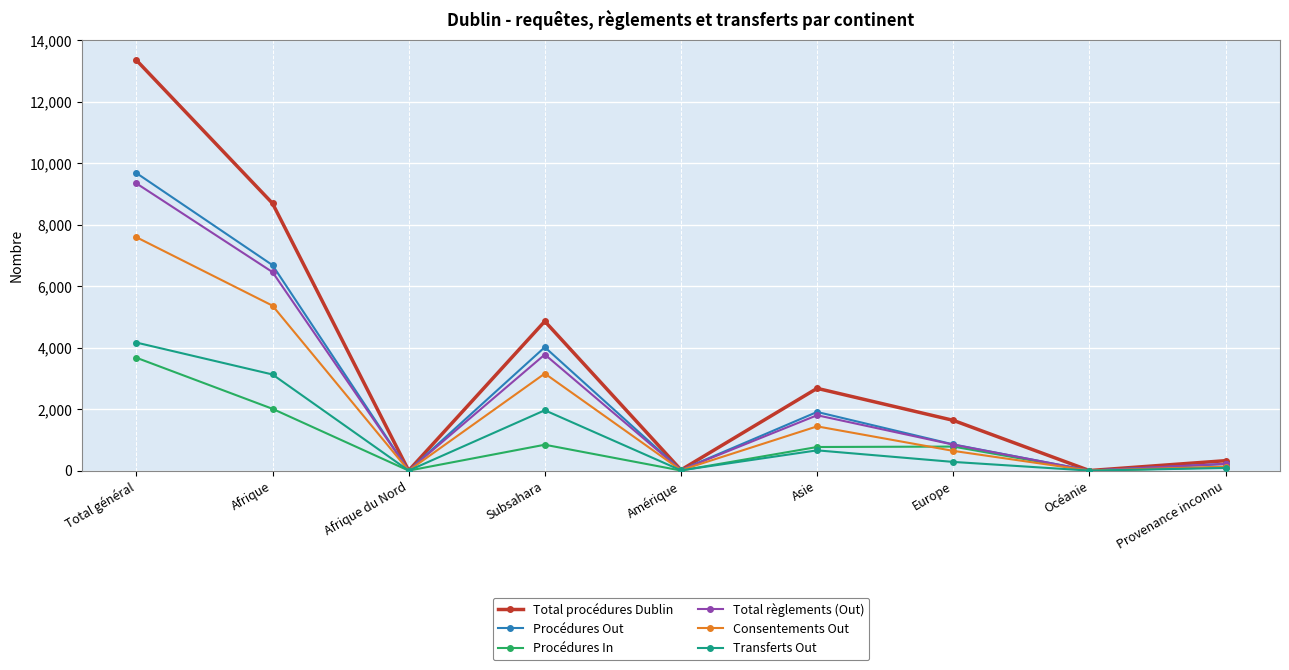

What position from the left is Amérique?

5